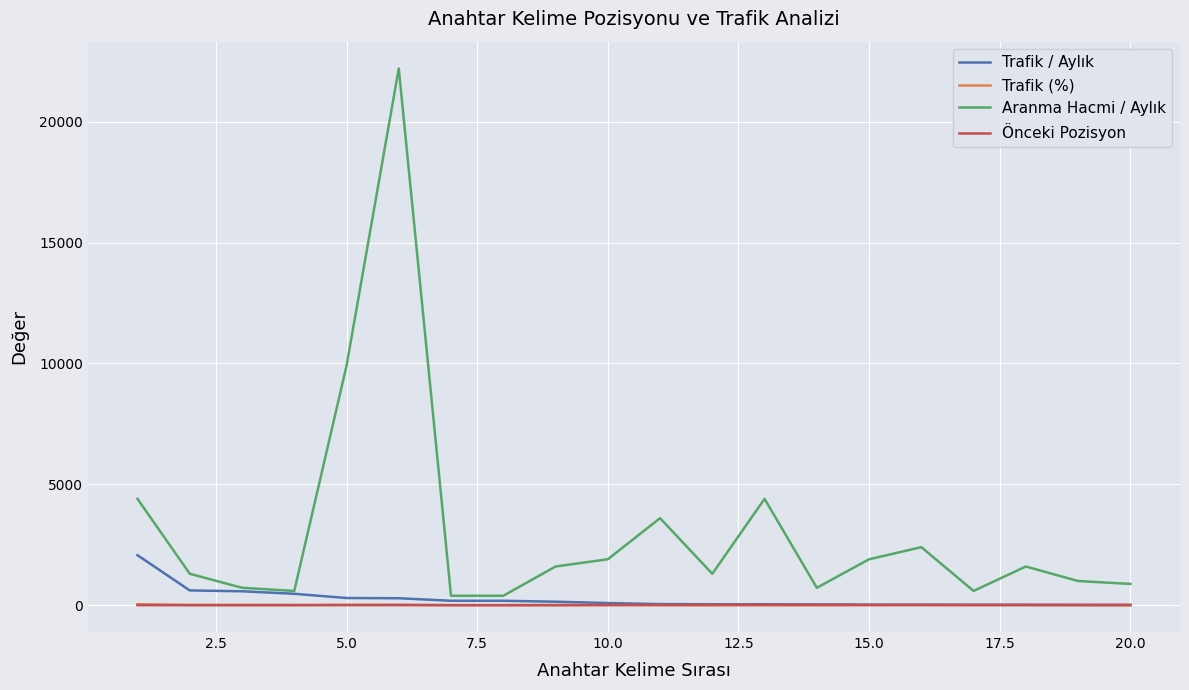

True or false: Aranma Hacmi / Aylık and Trafik (%) intersect in this chart.

False